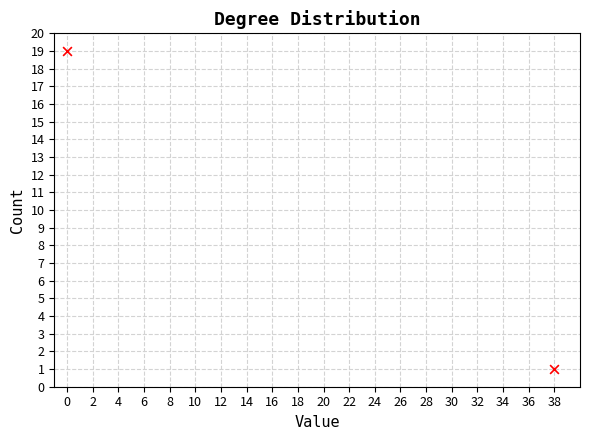

What is the range of Y values (max minus min)?

18